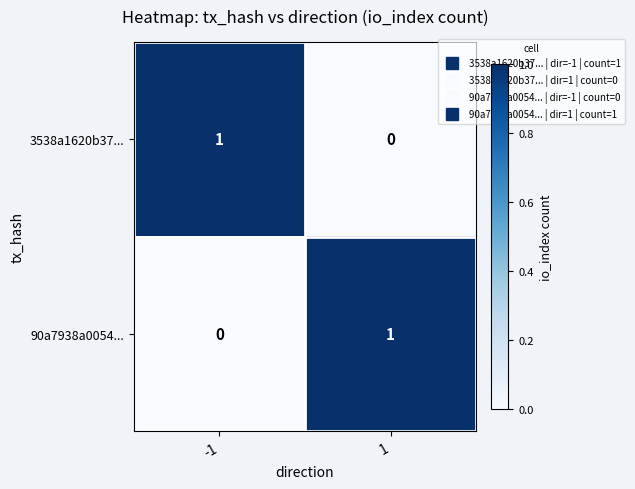

What is the total value across all series at -1?

1